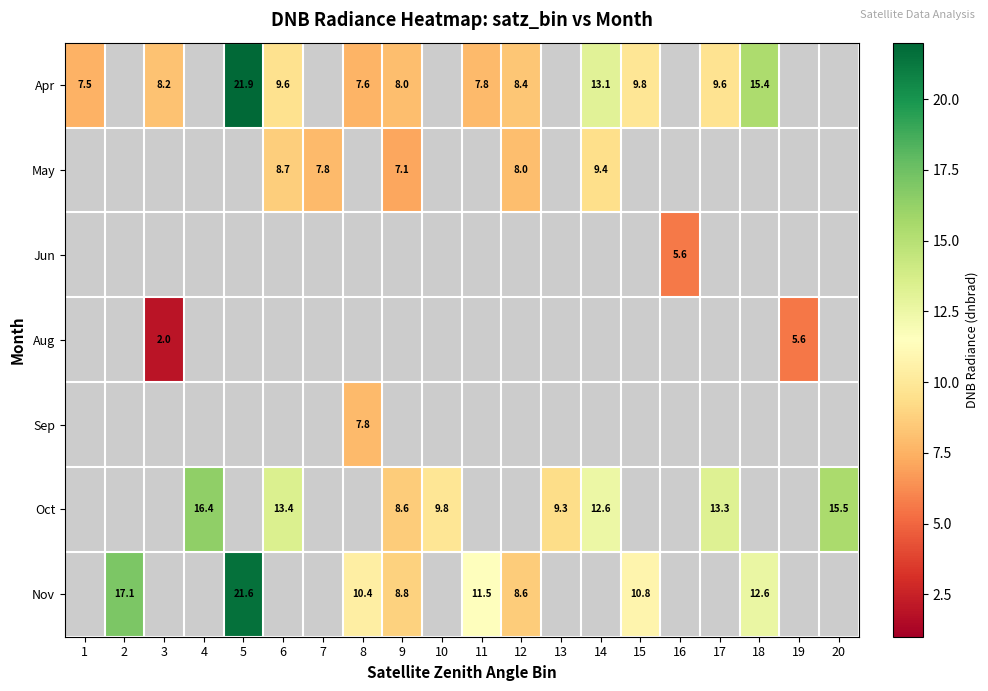

What is the difference between the highest and lowest values at 15?

1.0